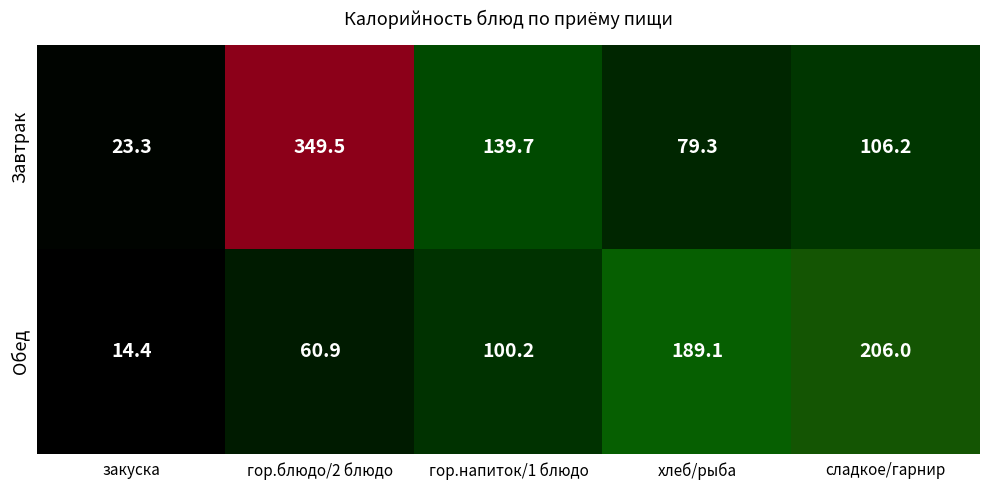

The value of Завтрак at закуска is 13.9. True or false?

False